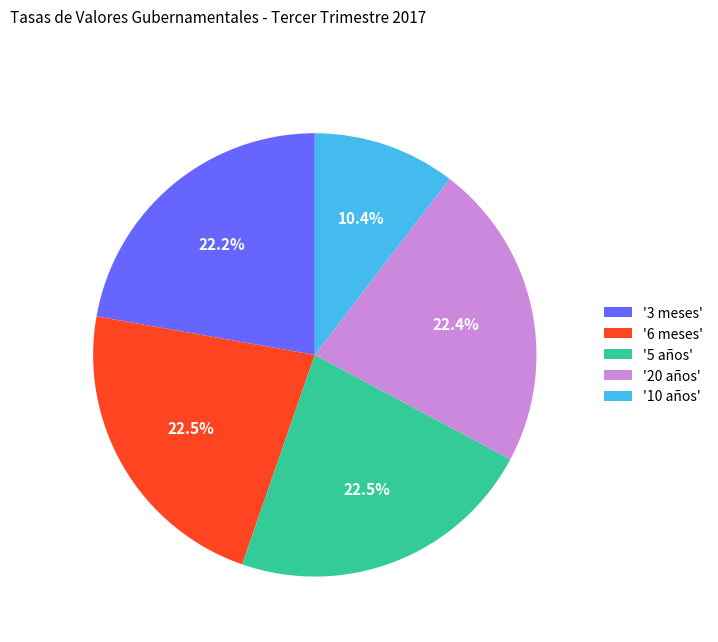

Combined, what portion of the pie is '6 meses' and '10 años'?

32.9%